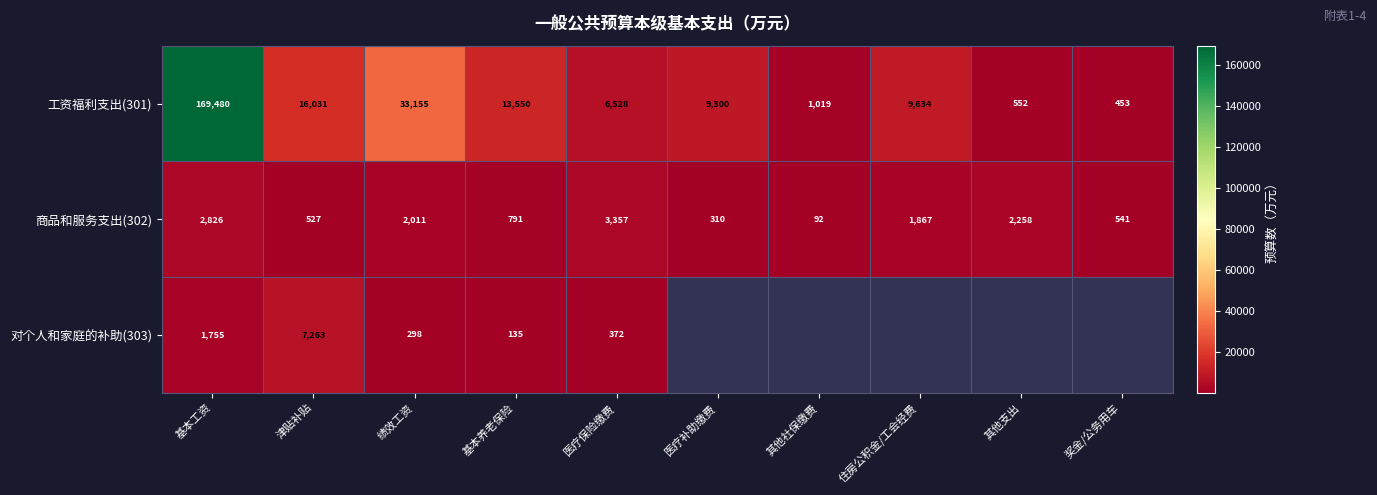

At which label does 商品和服务支出(302) reach its minimum?

其他社保缴费